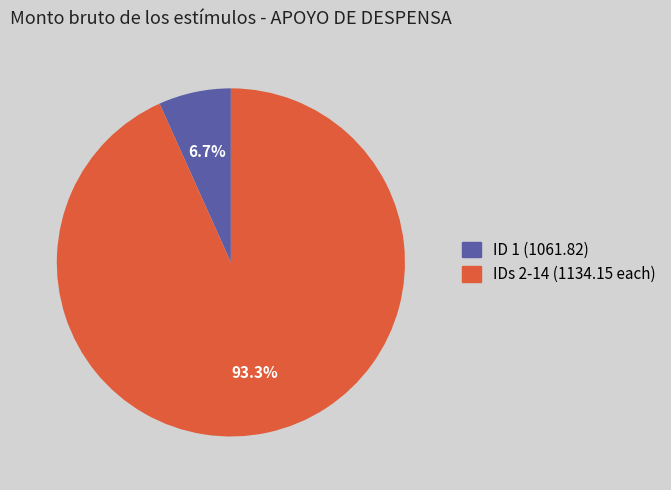

Rank the categories by value from lowest to highest.

ID 1 (1061.82), IDs 2-14 (1134.15 each)